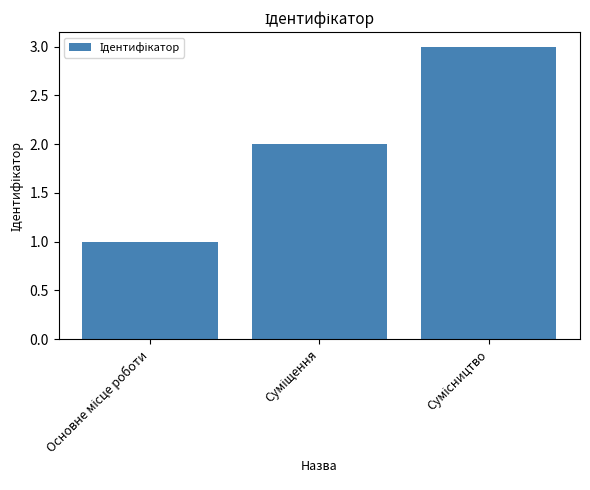

What is the greatest value displayed?

3